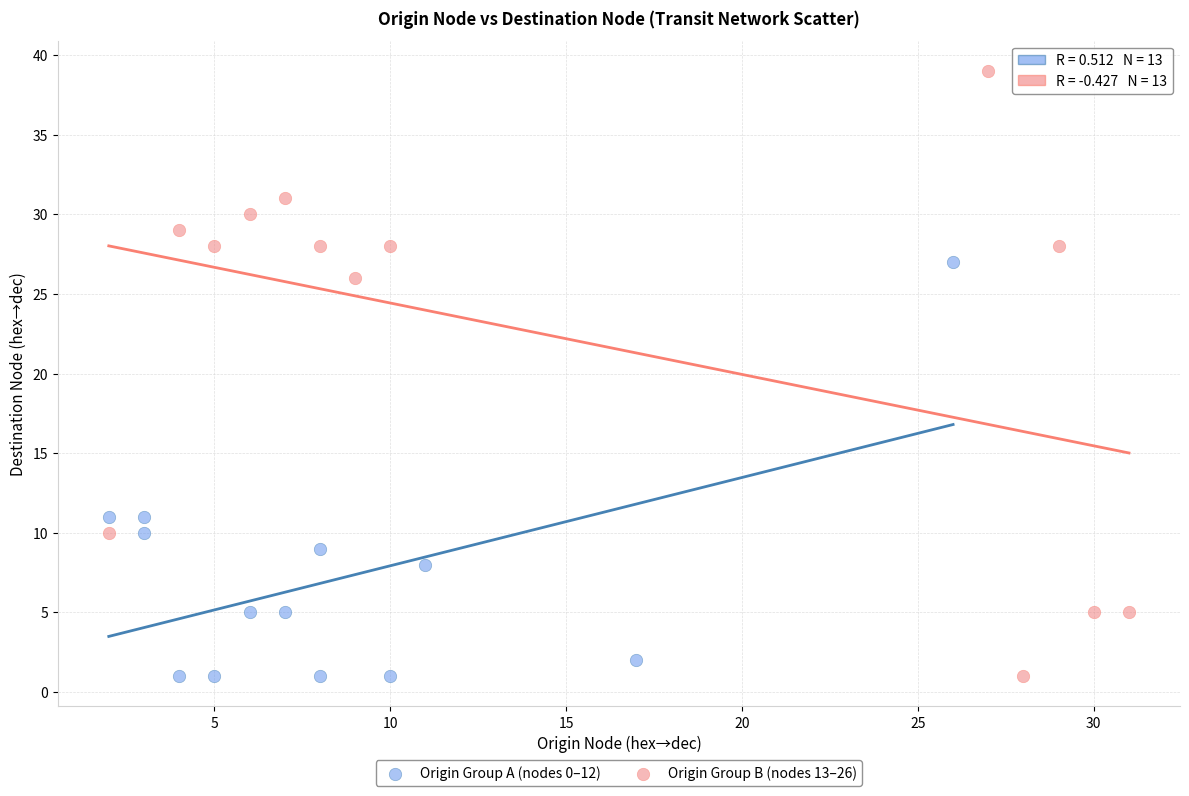

Which series contains the highest Y value?

Origin Group B (nodes 13–26)